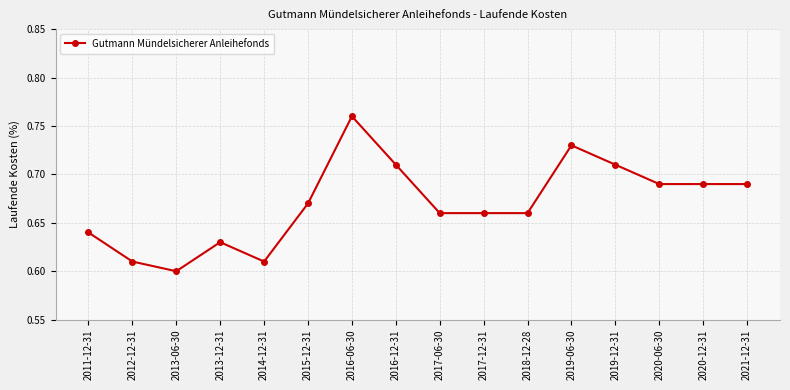

What is the sum of the values at 2019-12-31 and 2019-06-30?

1.4